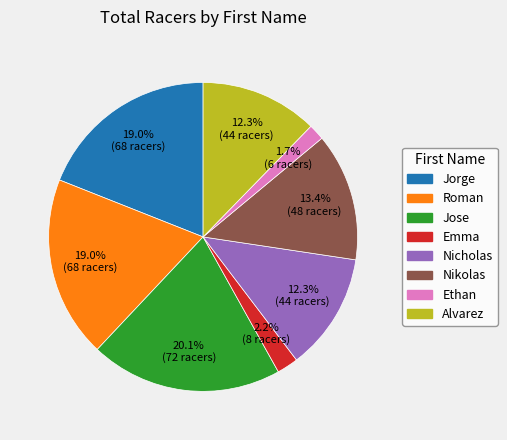

To the nearest percent, what is the combined percentage of Ethan and Nikolas?

15%